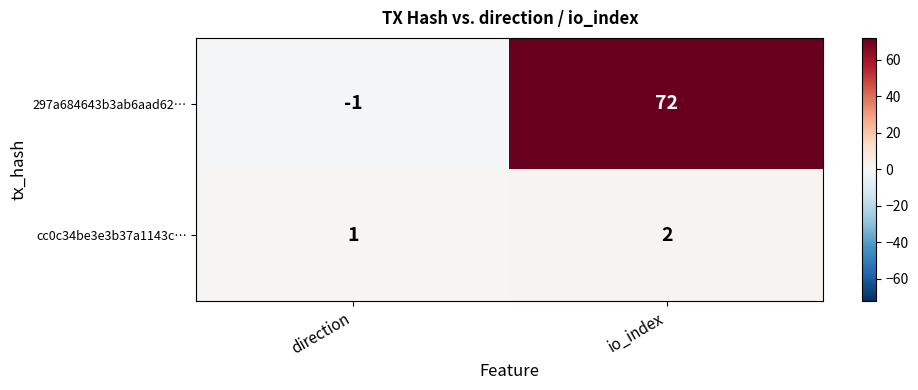

At how many categories does at least one series exceed 62?

1